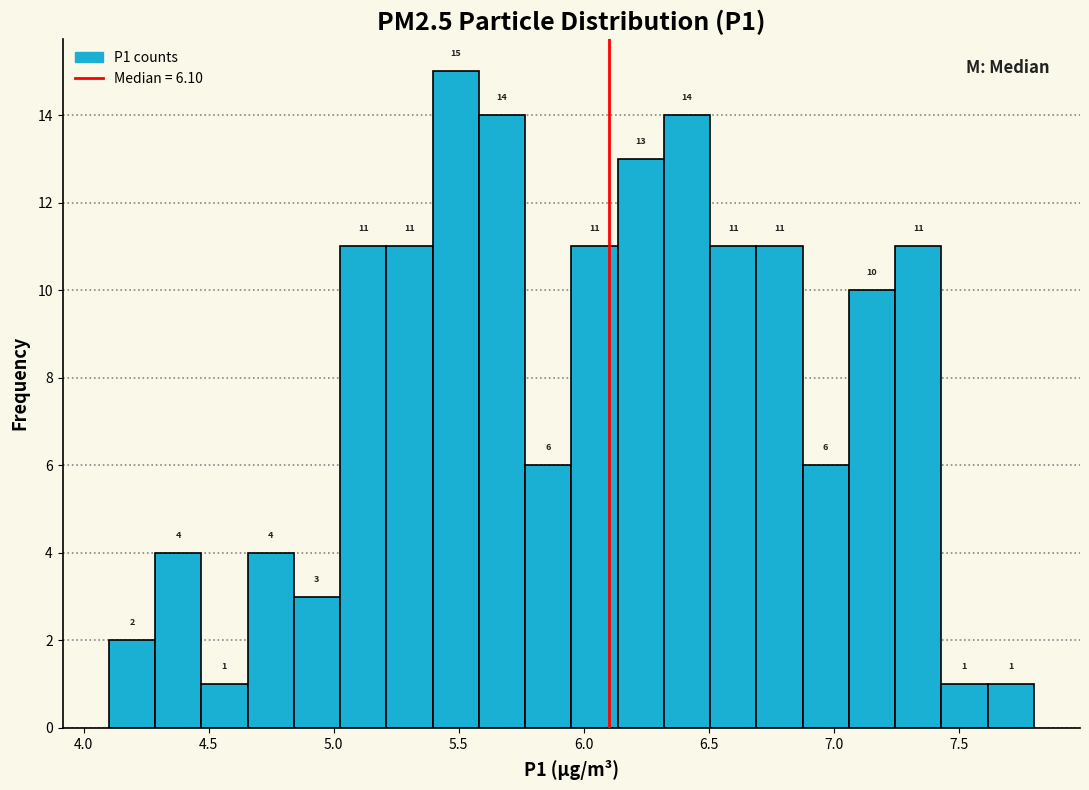

Around what value on the x-axis is the tallest bar? Give the approximate position of its centre, as read against the axis.

5.50